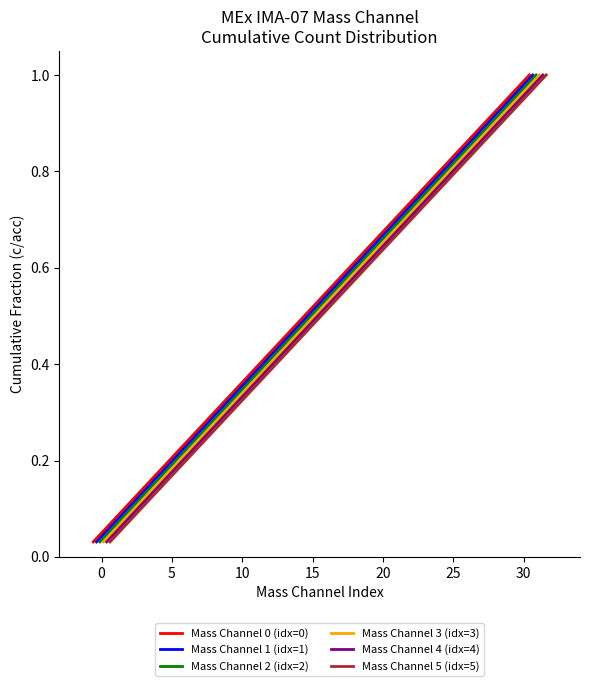

What are all the series names shown in the legend?

Mass Channel 0 (idx=0), Mass Channel 1 (idx=1), Mass Channel 2 (idx=2), Mass Channel 3 (idx=3), Mass Channel 4 (idx=4), Mass Channel 5 (idx=5)